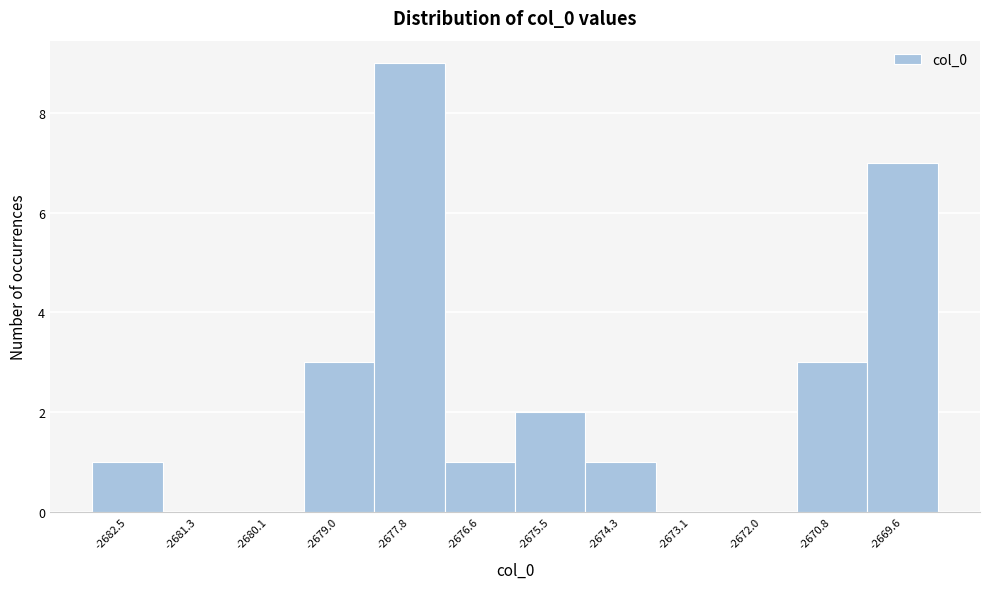

Reading left to right, list every bar in this chart as the range it spans on the x-axis followed by its height. Neither the bar edges nor the heights are printed on the chart, so give them approximately, as read against the axes.

-2683.0 to -2681.8: 1
-2681.8 to -2680.8: 0
-2680.8 to -2679.6: 0
-2679.6 to -2678.4: 3
-2678.4 to -2677.2: 9
-2677.2 to -2676.0: 1
-2676.0 to -2674.8: 2
-2674.8 to -2673.8: 1
-2673.8 to -2672.6: 0
-2672.6 to -2671.4: 0
-2671.4 to -2670.2: 3
-2670.2 to -2669.0: 7